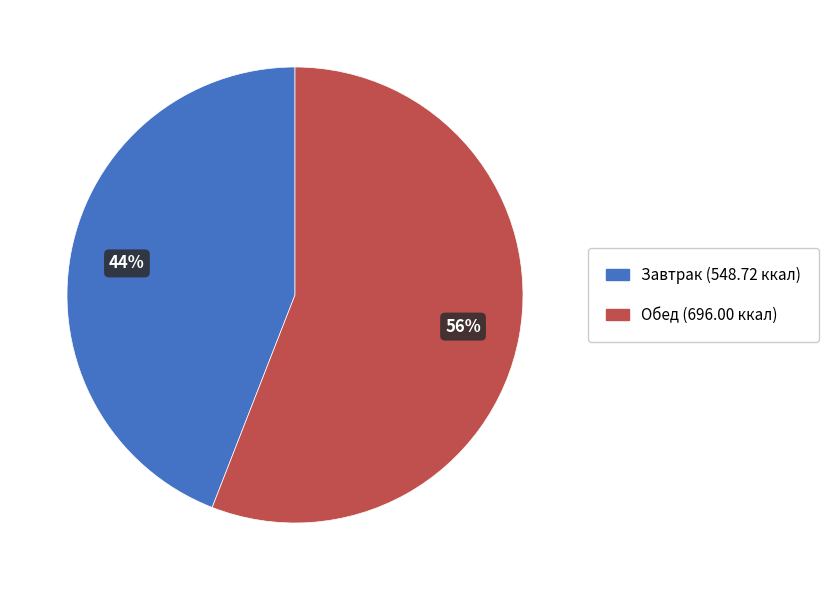

Combined, do Обед and Завтрак account for over 50%?

Yes